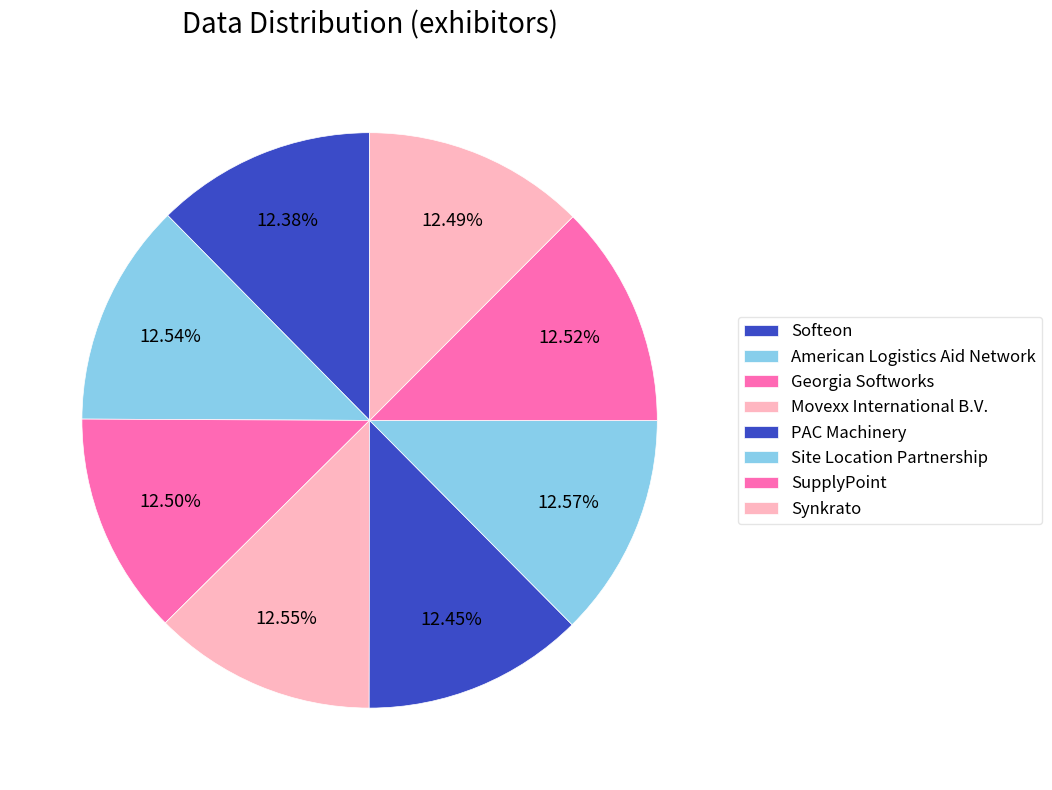

Is Movexx International B.V. the majority of the pie?

No